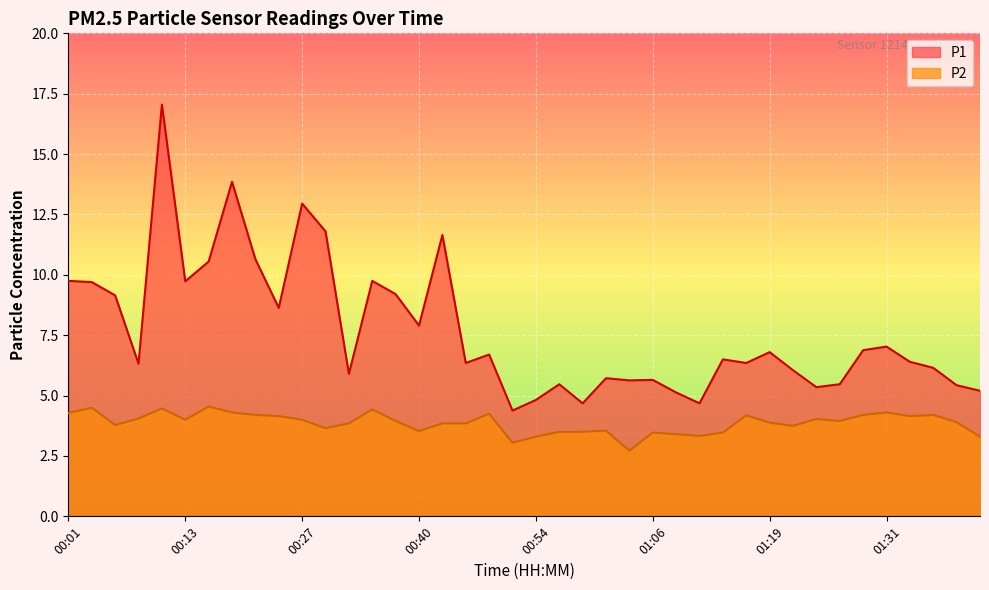

Reading left to right, what are all the values shown in this chart?

P1: 00:01=9.8	00:03=9.7	00:06=9.2	00:08=6.3	00:11=17.1	00:13=9.7	00:16=10.6	00:18=13.8	00:21=10.7	00:24=8.6	00:27=12.9	00:29=11.8	00:32=5.9	00:35=9.8	00:38=9.2	00:40=7.9	00:43=11.7	00:46=6.3	00:48=6.7	00:51=4.4	00:54=4.8	00:56=5.5	00:59=4.7	01:01=5.7	01:04=5.6	01:06=5.7	01:09=5.1	01:11=4.7	01:14=6.5	01:16=6.3	01:19=6.8	01:21=6.0	01:24=5.3	01:26=5.5	01:29=6.9	01:31=7.0	01:34=6.4	01:36=6.2	01:39=5.4	01:41=5.2
P2: 00:01=4.3	00:03=4.5	00:06=3.8	00:08=4.0	00:11=4.5	00:13=4.0	00:16=4.5	00:18=4.3	00:21=4.2	00:24=4.2	00:27=4.0	00:29=3.6	00:32=3.9	00:35=4.4	00:38=4.0	00:40=3.5	00:43=3.9	00:46=3.9	00:48=4.2	00:51=3.0	00:54=3.3	00:56=3.5	00:59=3.5	01:01=3.5	01:04=2.7	01:06=3.5	01:09=3.4	01:11=3.3	01:14=3.5	01:16=4.2	01:19=3.9	01:21=3.8	01:24=4.0	01:26=4.0	01:29=4.2	01:31=4.3	01:34=4.2	01:36=4.2	01:39=3.9	01:41=3.3